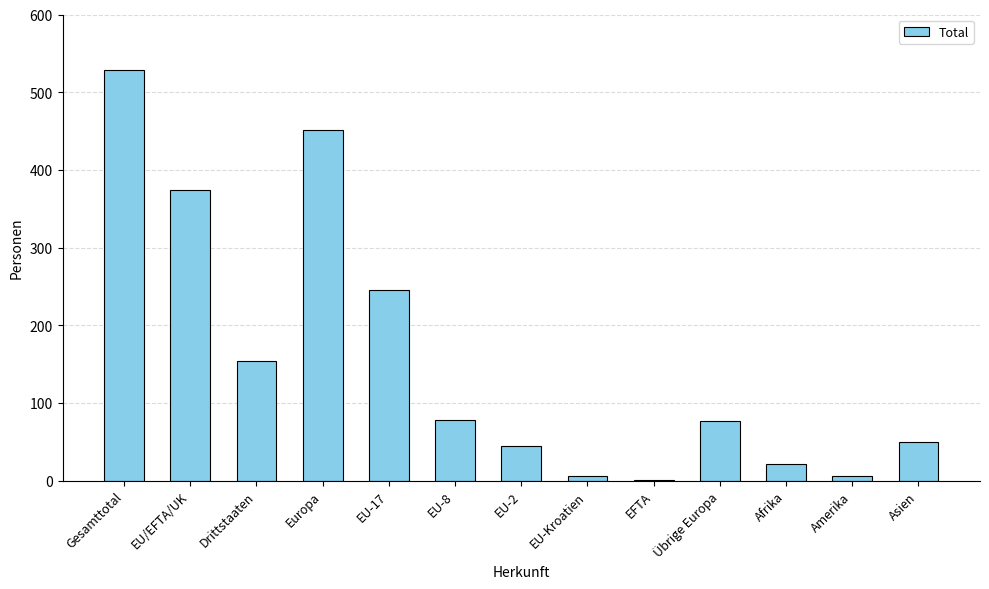

Where is the data nearest to the value 264?

EU-17